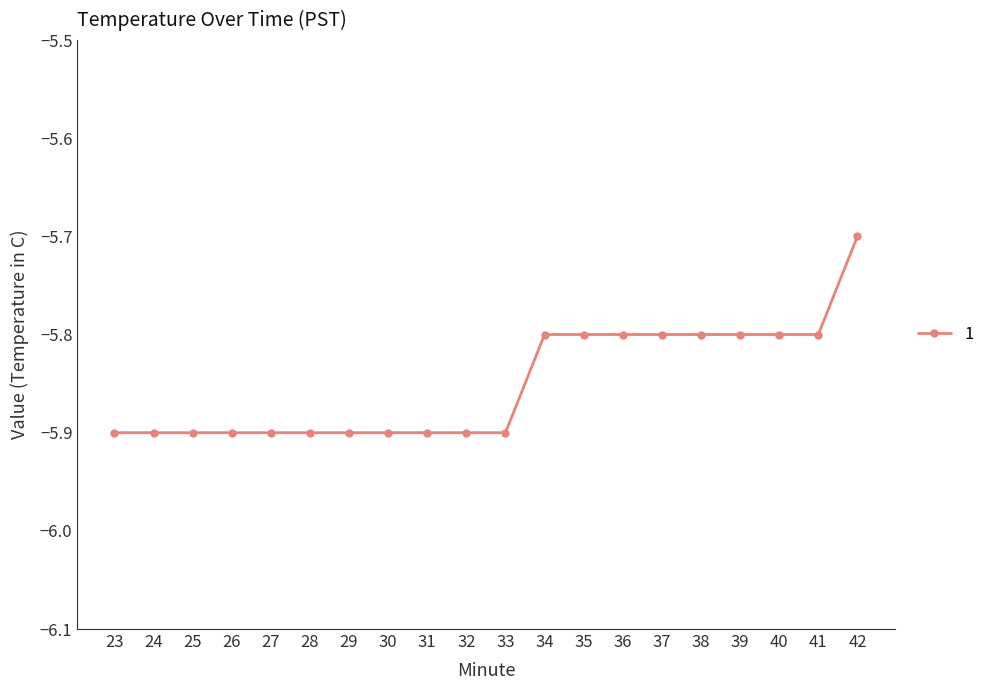

What is the approximate value at 38?

-5.8